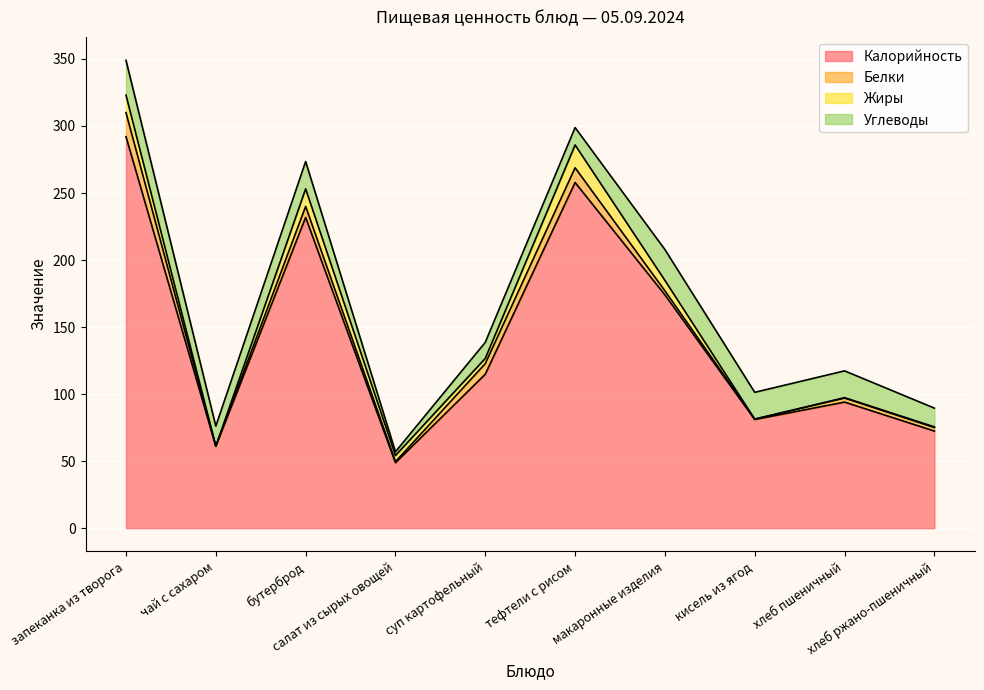

What is the highest value of the Калорийность series?

292.0